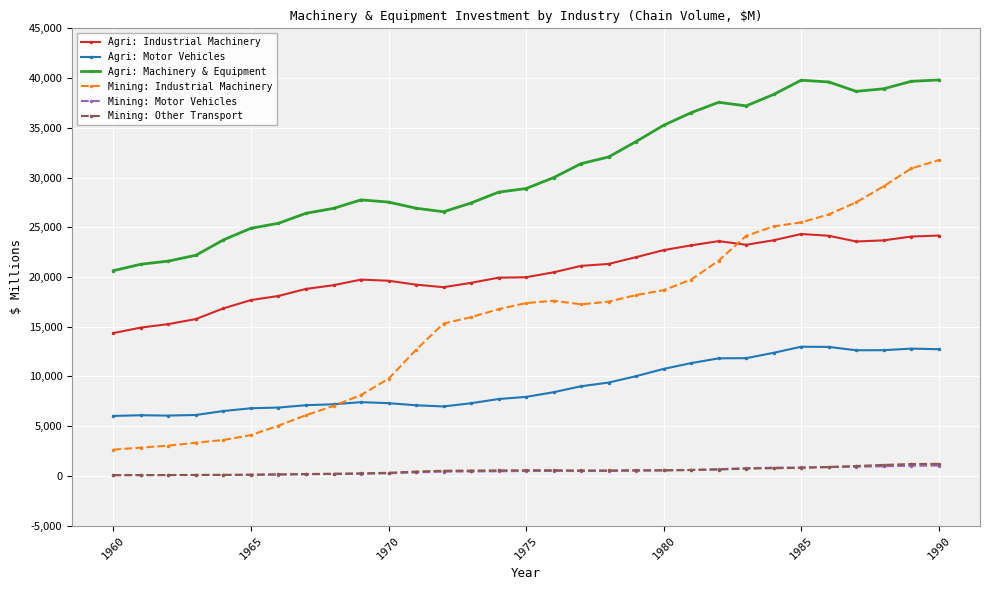

Which series has the largest total across all categories?

Agri: Machinery & Equipment